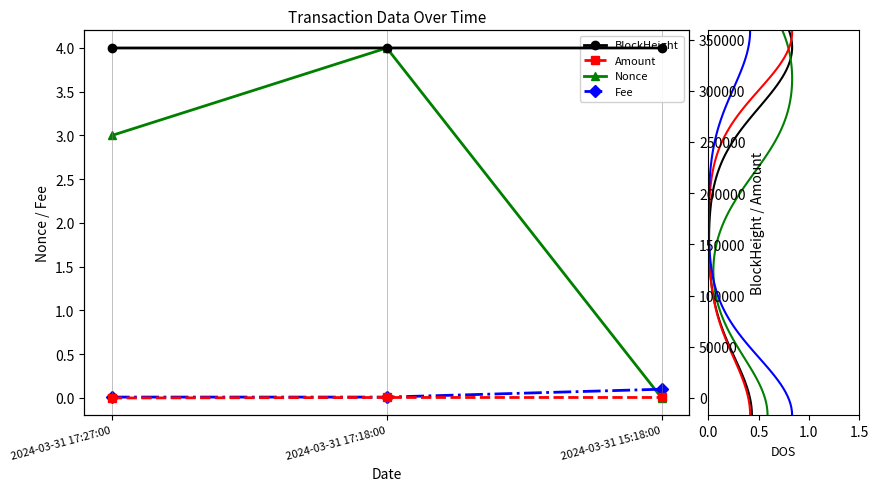

The Fee series shows 189.1 at 2024-03-31 15:18:00. True or false?

False